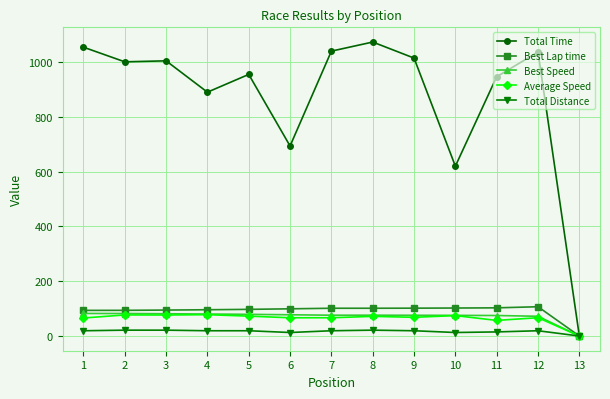

Which series has the largest range (max minus min)?

Total Time